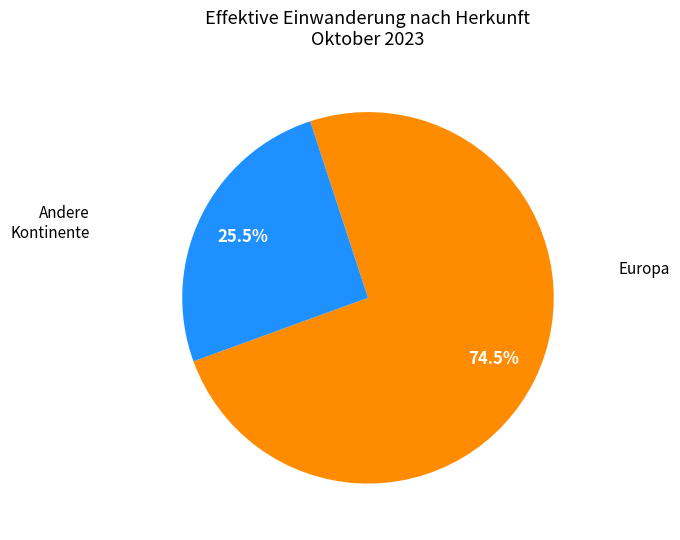

Is there any slice that represents more than half of the pie?

Yes